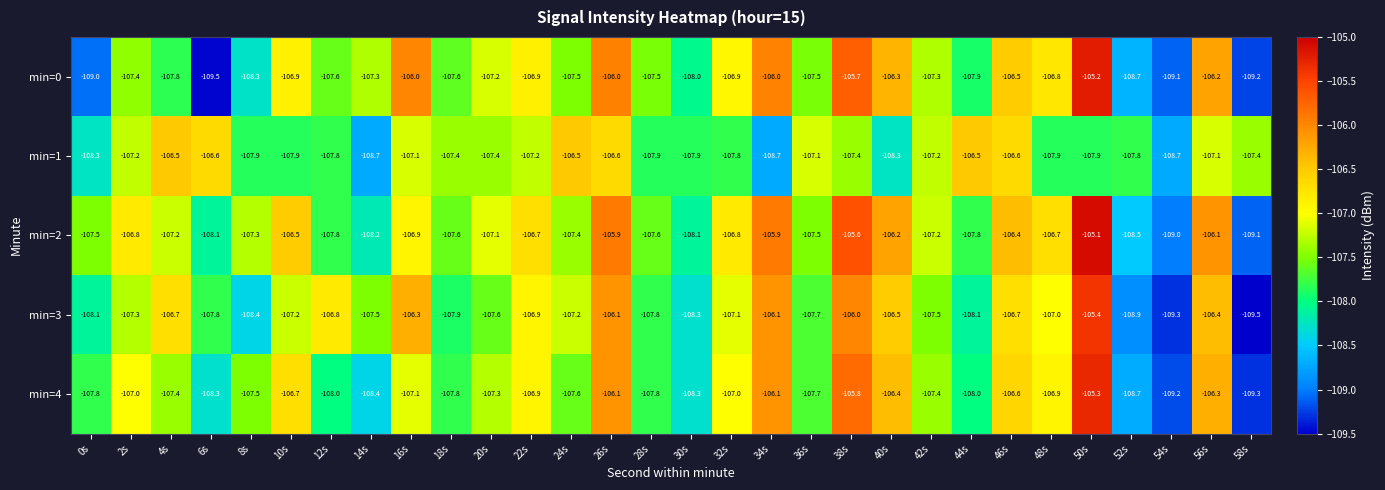

What is the difference between the maximum and second lowest values in the min=3 series?

3.9